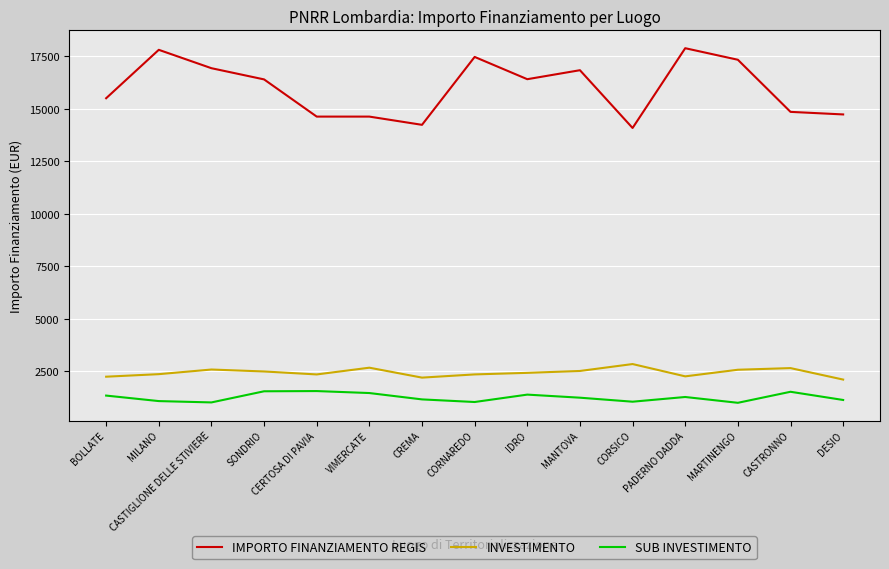

Is this an area chart (filled region under the line)?

No